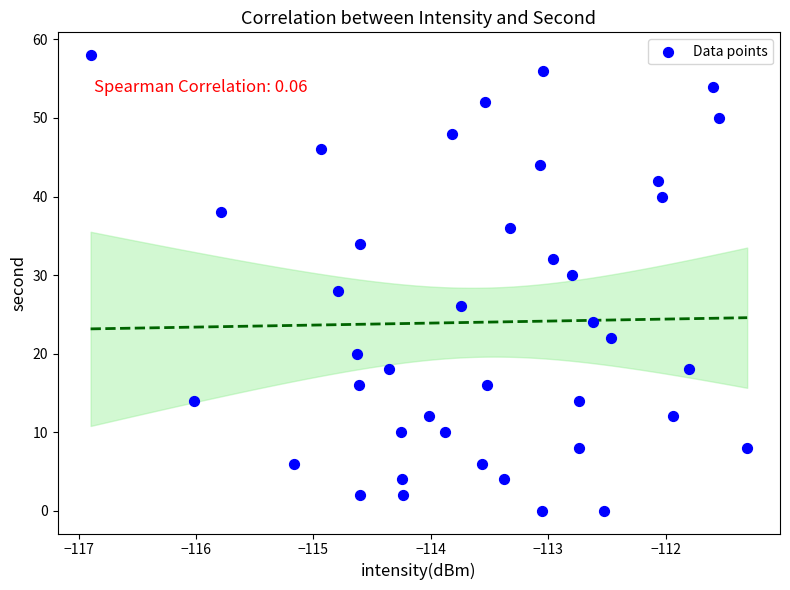

What is the range of Y values (max minus min)?

58